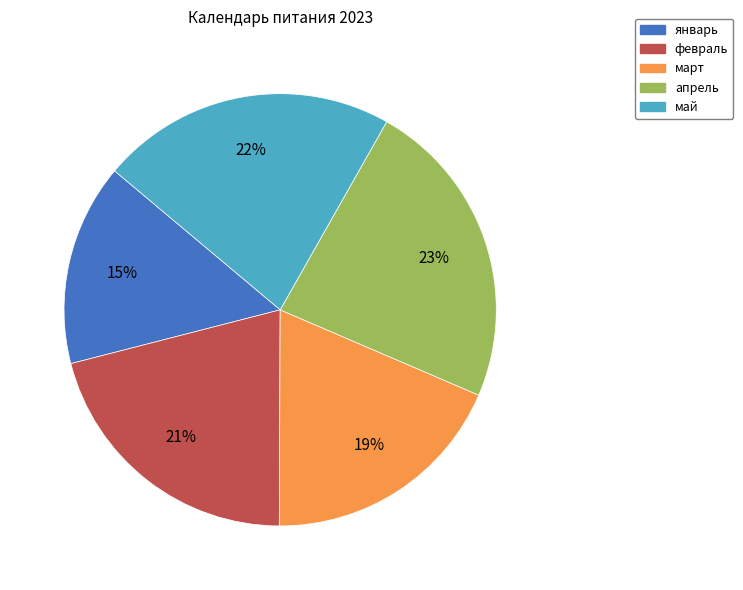

Does январь represent more than half of the total?

No